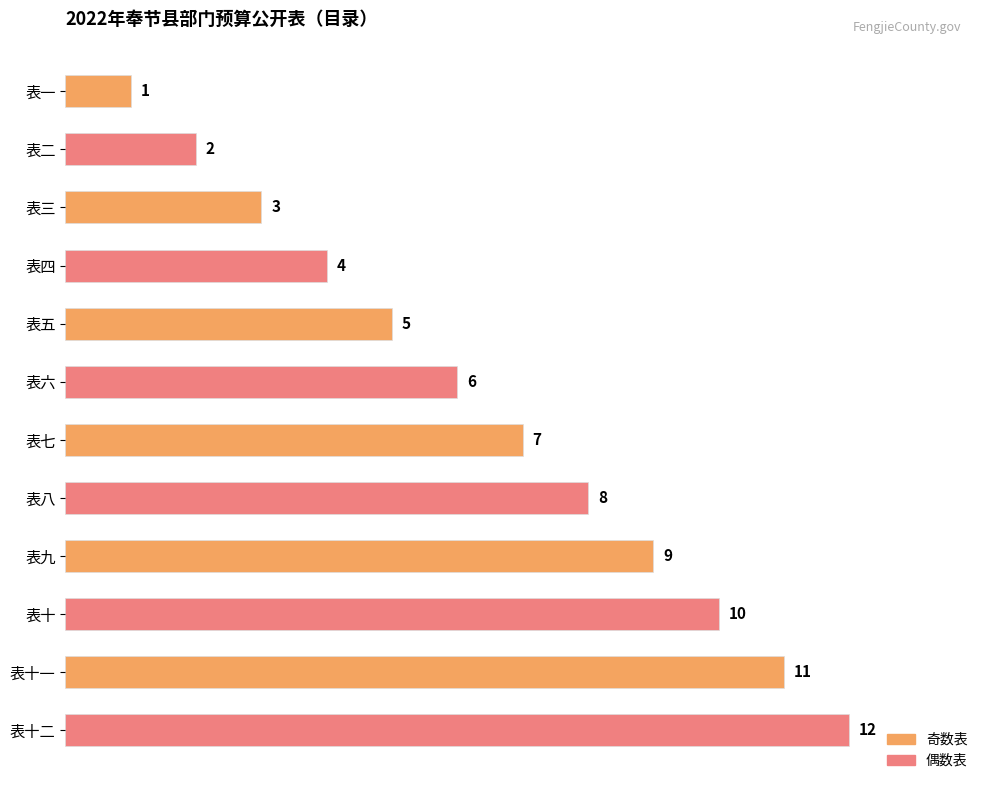

What is the sum of all values?

78